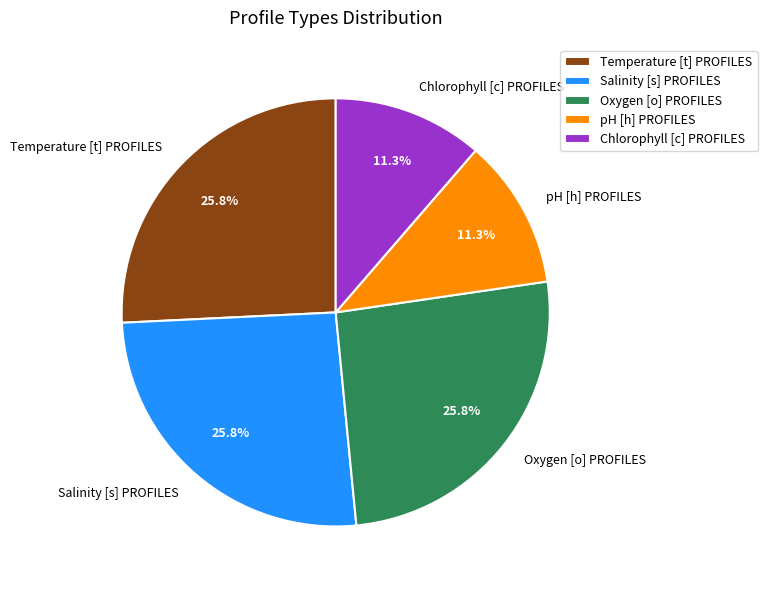

What is the ratio of the value at pH [h] PROFILES to the value at Temperature [t] PROFILES?

0.4